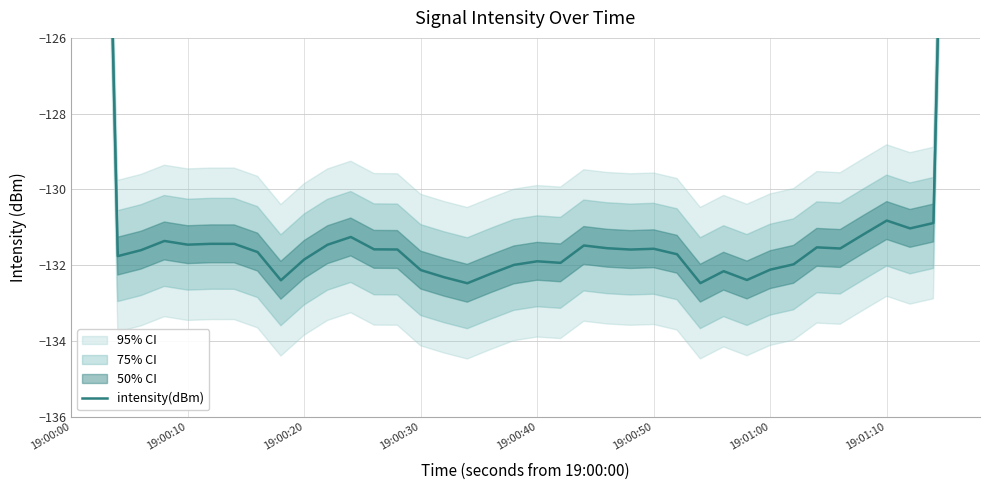

Is this an area chart (filled region under the line)?

No